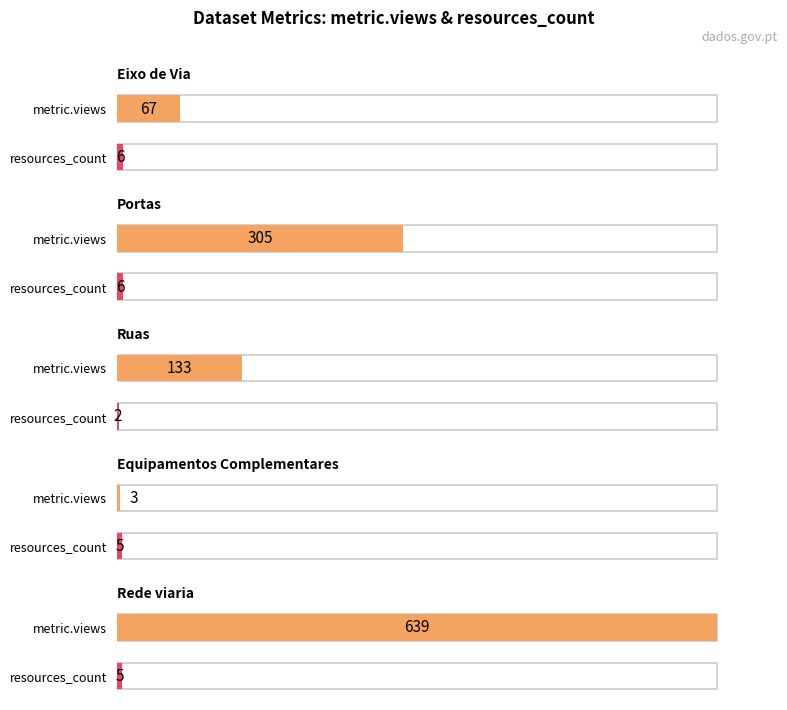

Which series has the widest spread of values?

metric.views